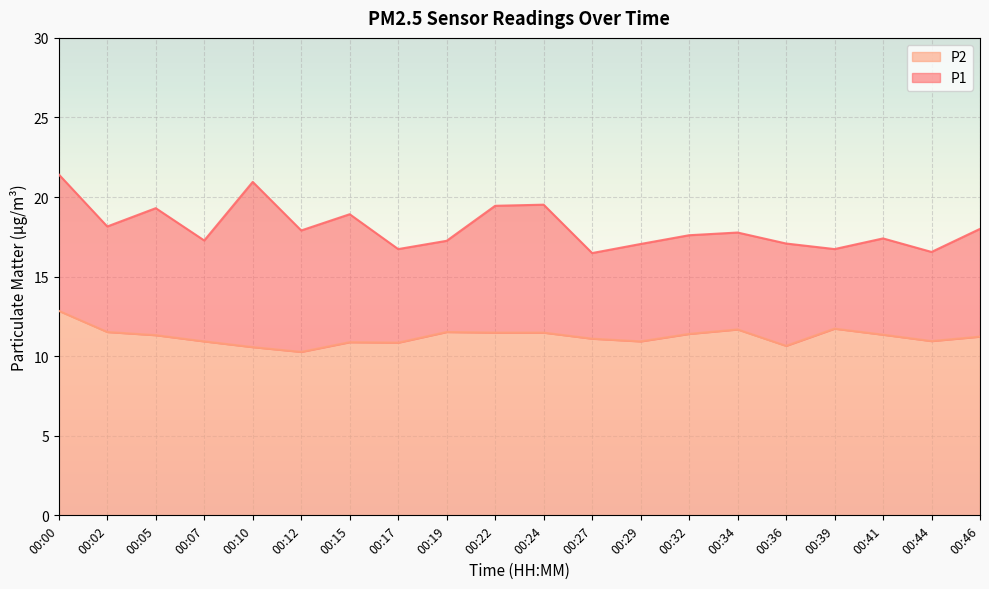

Reading right to left, extract all data points from this chart.

P1: 18.0	16.6	17.4	16.7	17.1	17.8	17.6	17.1	16.5	19.5	19.4	17.2	16.7	18.9	17.9	20.9	17.3	19.3	18.1	21.4
P2: 11.2	10.9	11.3	11.7	10.7	11.7	11.4	10.9	11.1	11.5	11.5	11.5	10.8	10.9	10.3	10.6	10.9	11.3	11.5	12.8